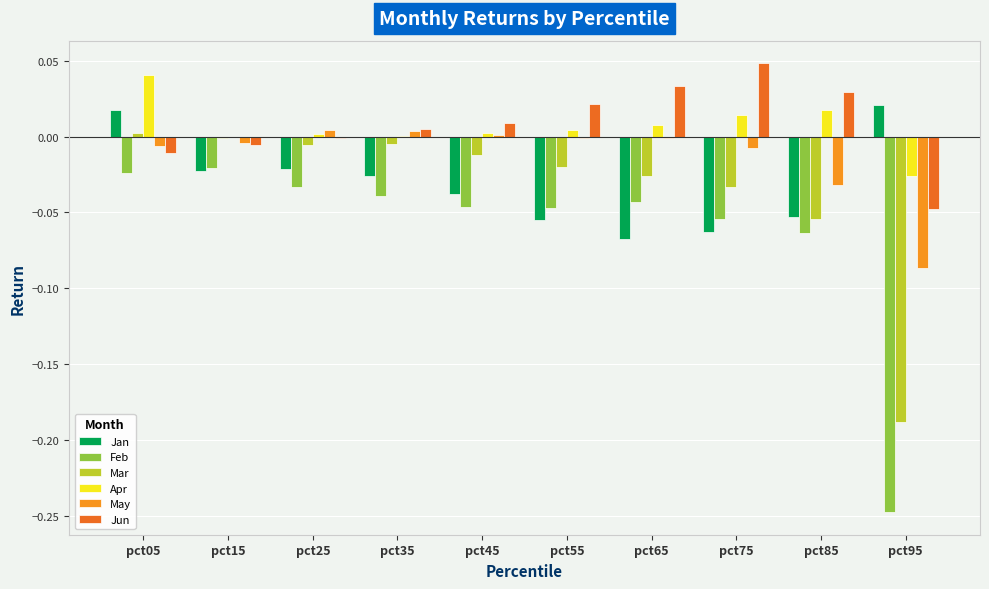

How many categories are shown in the chart?

10